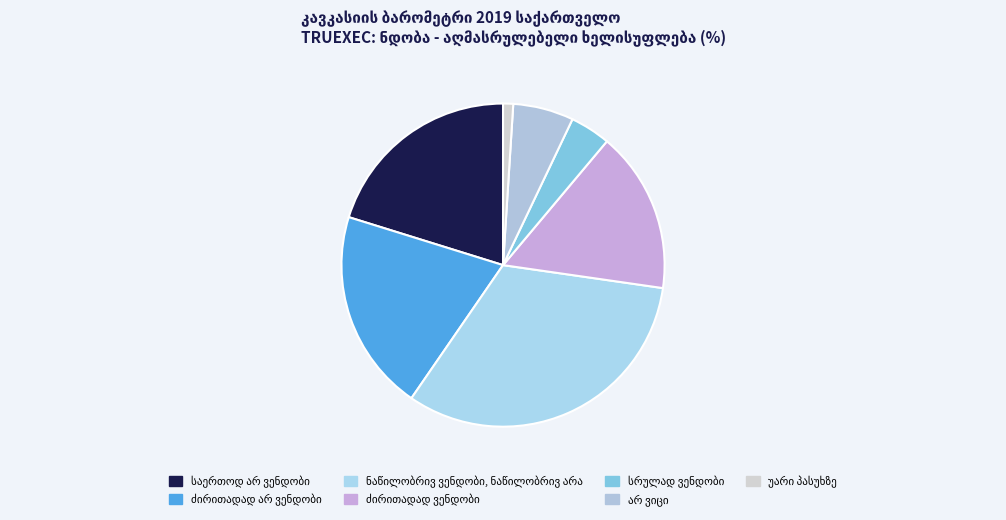

Does უარი პასუხზე represent more than half of the total?

No